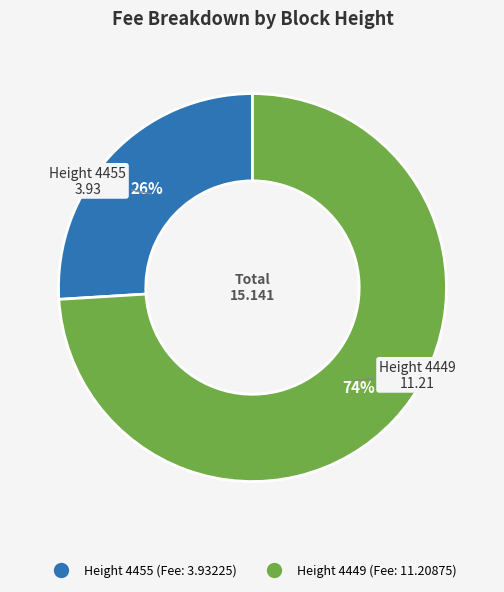

How many segments does this pie chart have?

2